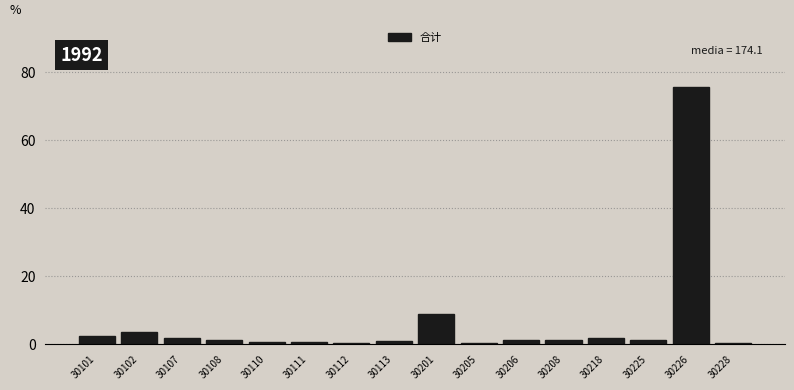

Which category has the highest value across all series?

30226